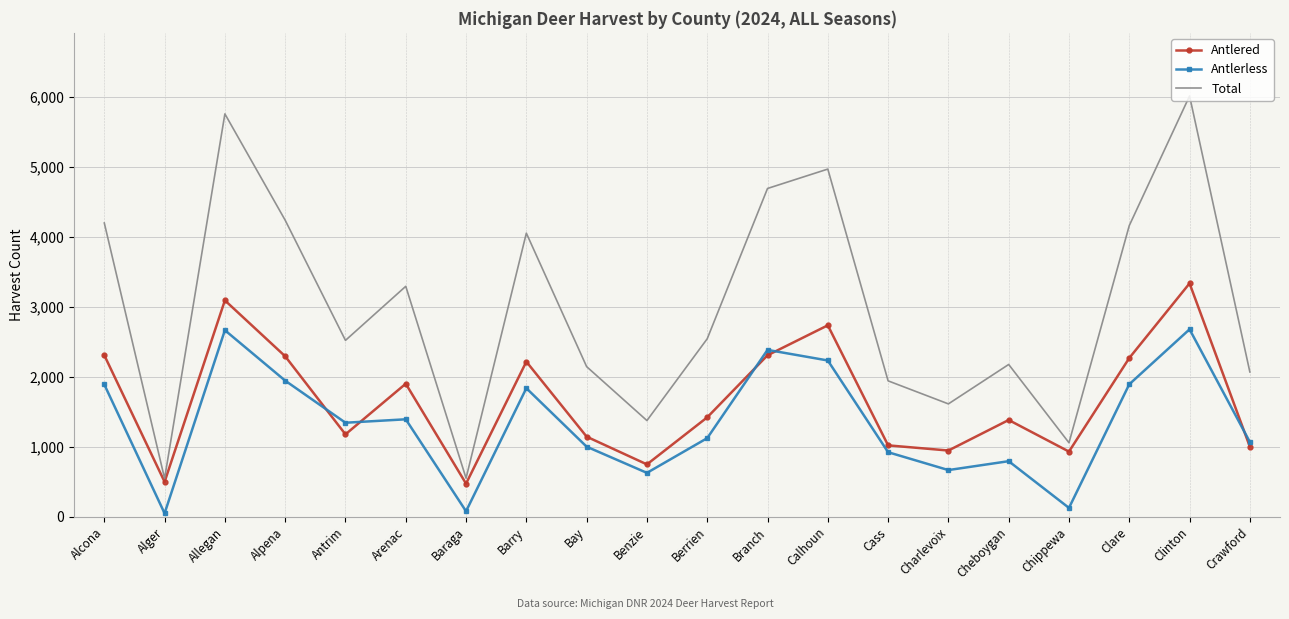

Which series has the largest range (max minus min)?

Total